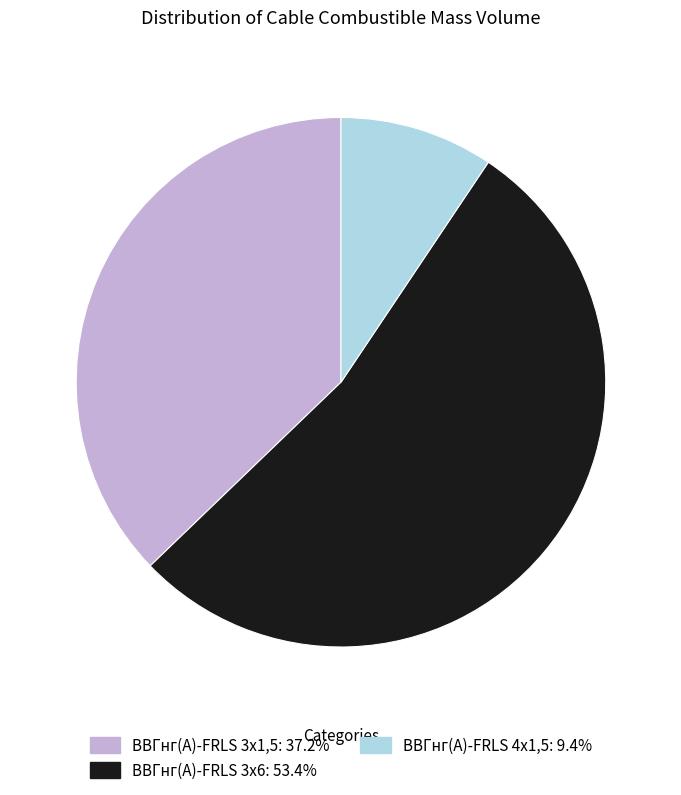

Does ВВГнг(А)-FRLS 3x6 represent more than half of the total?

Yes